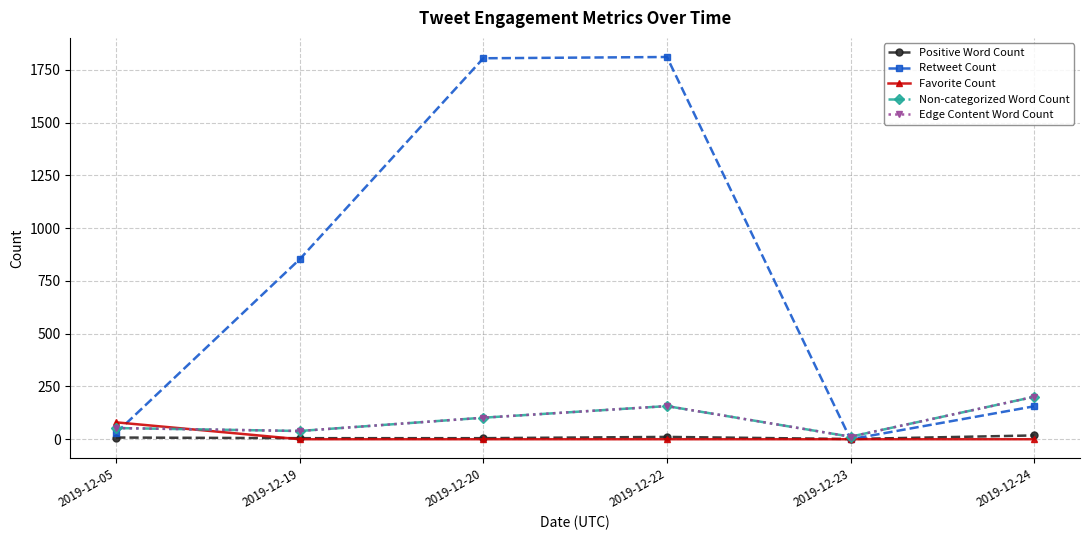

At which label does Edge Content Word Count reach its minimum?

2019-12-23